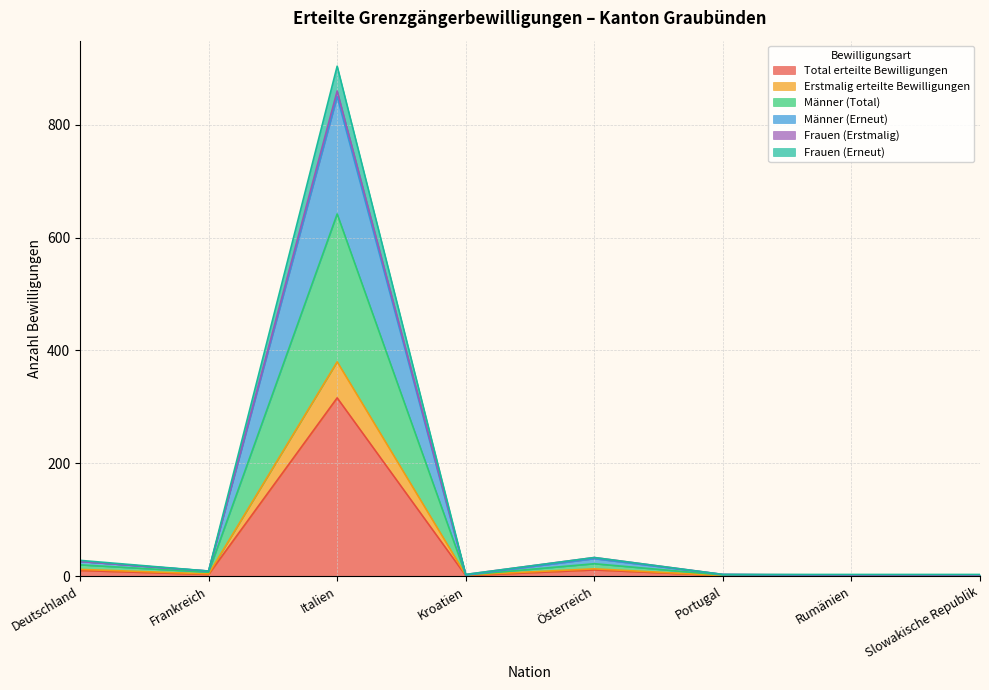

At which category is the sum across all series the highest?

Italien